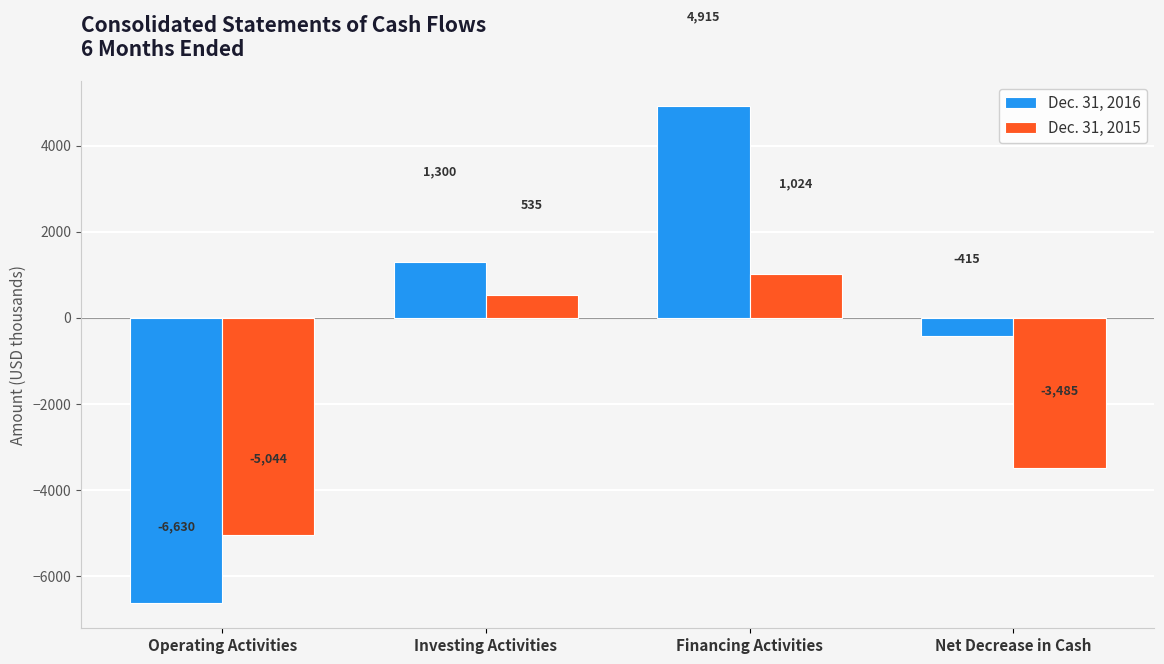

What position from the right is Investing Activities?

3